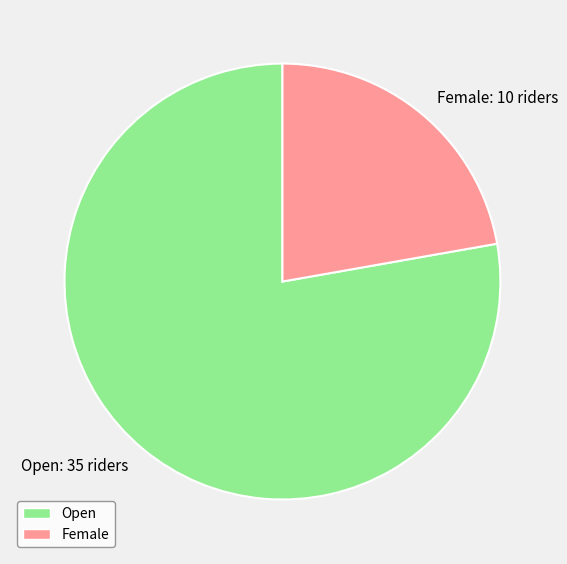

Approximately how many times larger is the value at Open: 35 riders compared to Female: 10 riders?

3.5